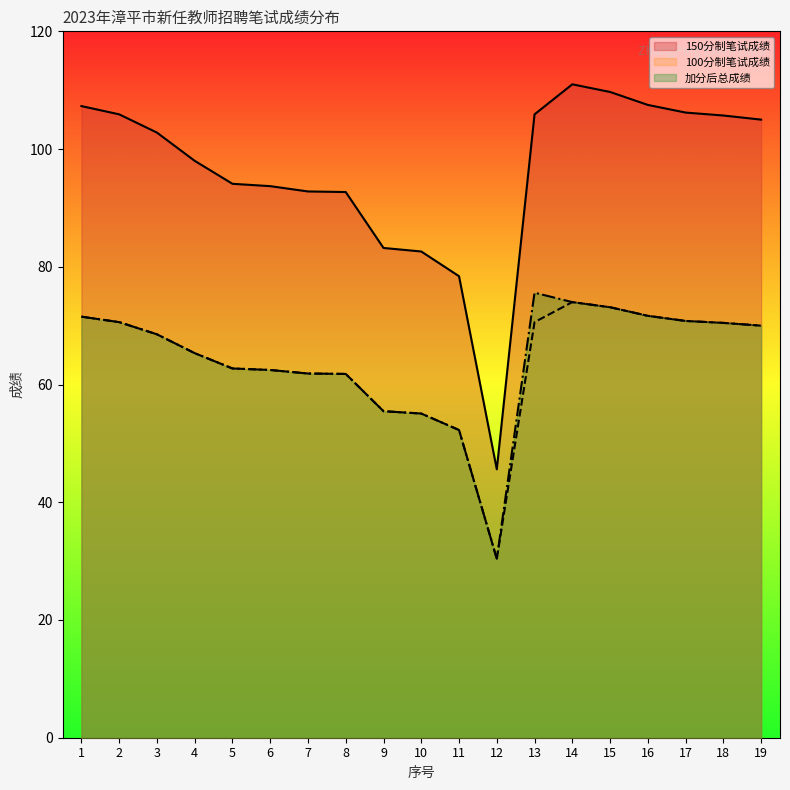

Rank the categories by 100分制笔试成绩 value from highest to lowest.

14, 15, 16, 1, 17, 2, 13, 18, 19, 3, 4, 5, 6, 7, 8, 9, 10, 11, 12